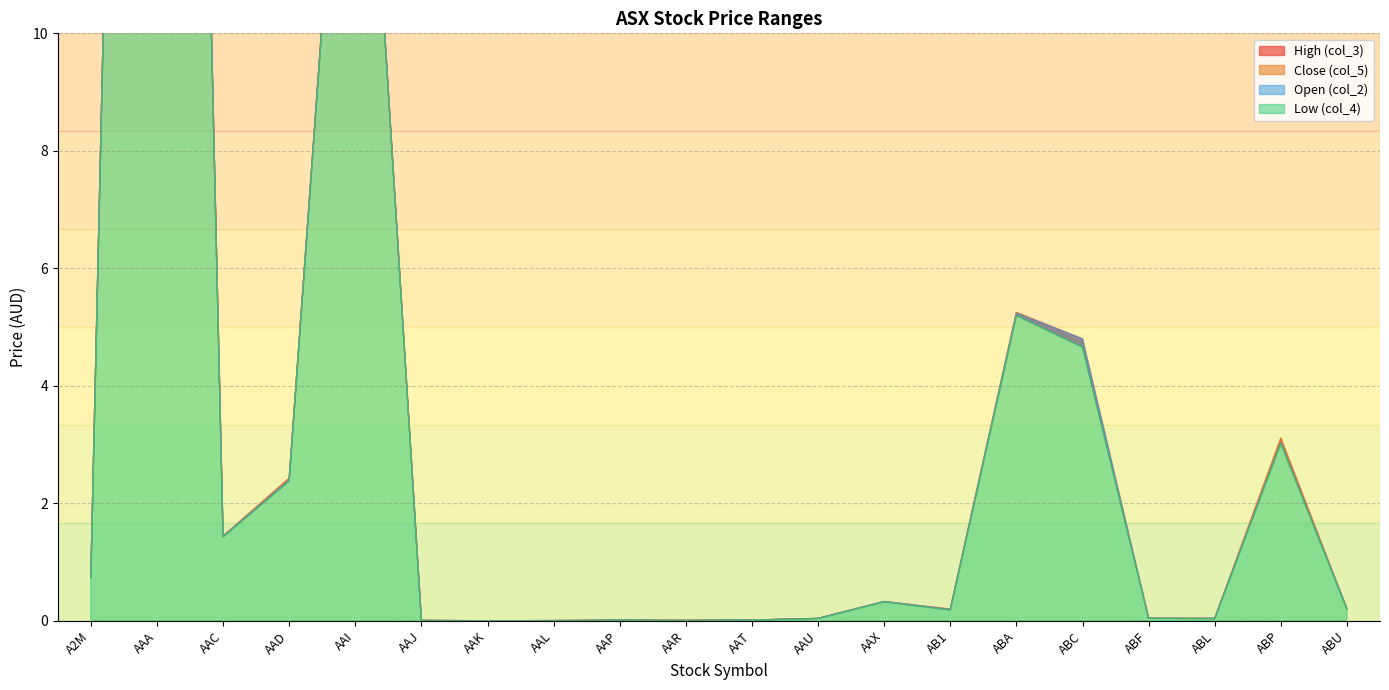

At ABP, list the series in order from largest to smallest.

High (col_3), Close (col_5), Open (col_2), Low (col_4)